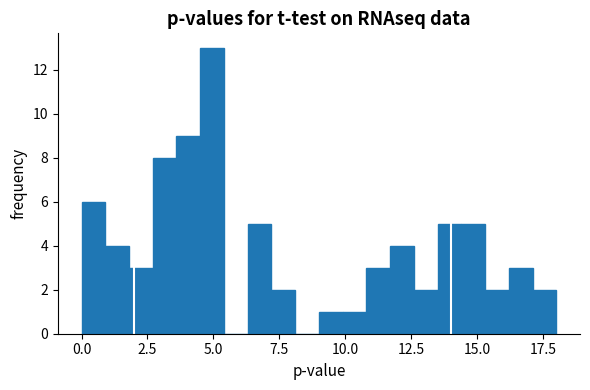

Around what value on the x-axis is the tallest bar? Give the approximate position of its centre, as read against the axis.

5.0